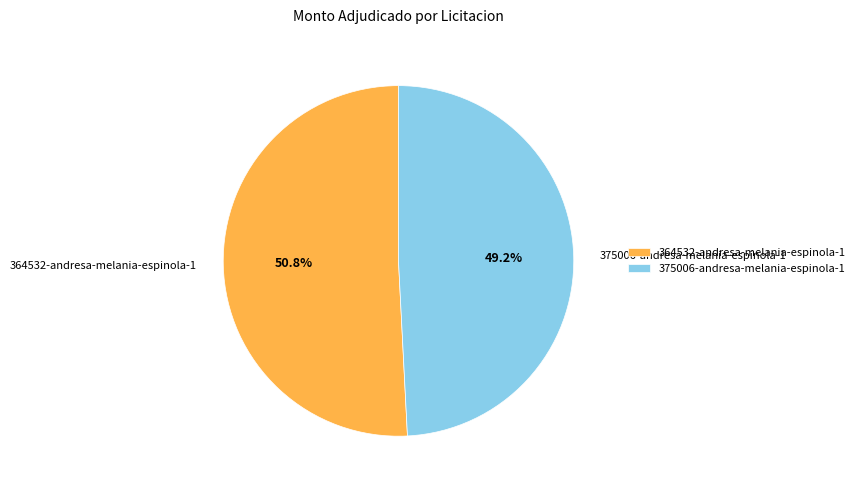

Does 364532-andresa-melania-espinola-1 represent more than half of the total?

Yes